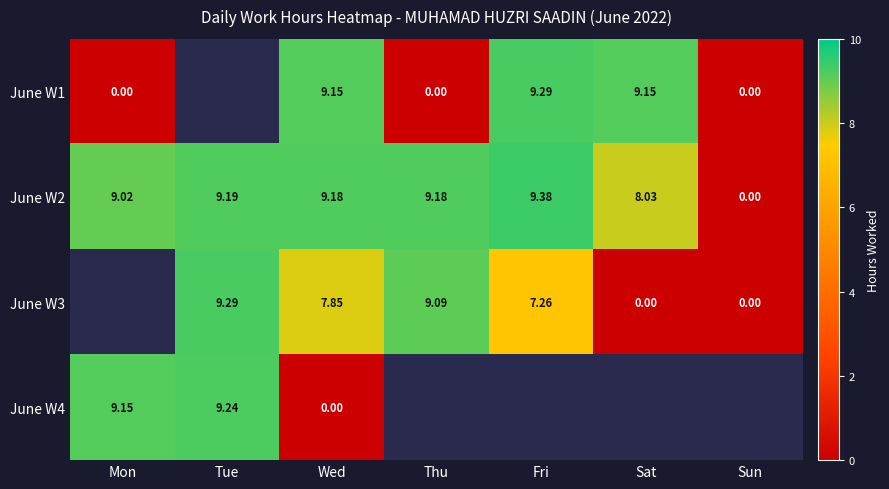

Is the value of June W1 at Sat greater than the value of June W3 at Fri?

Yes